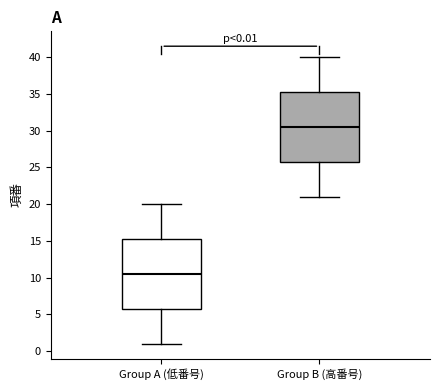

Which box's median line is the highest?

Group B (高番号)